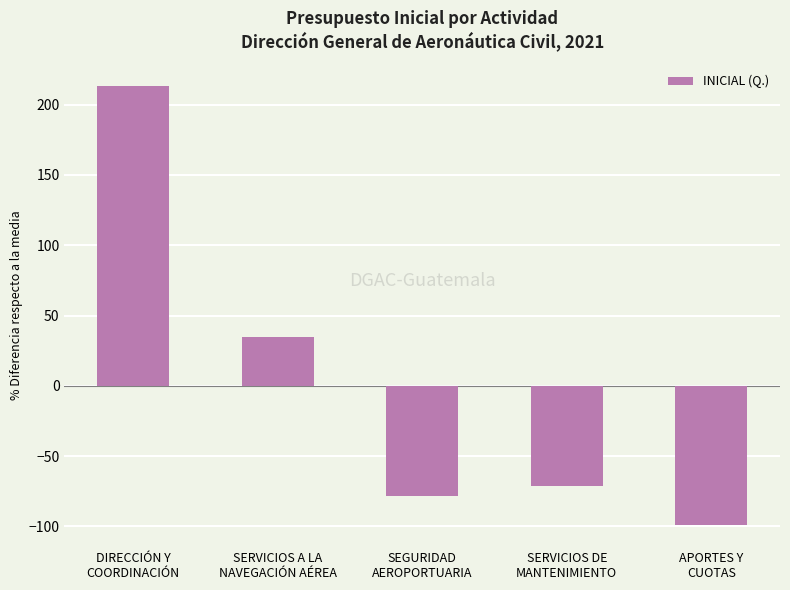

What is the difference between the maximum and minimum values?

312.7